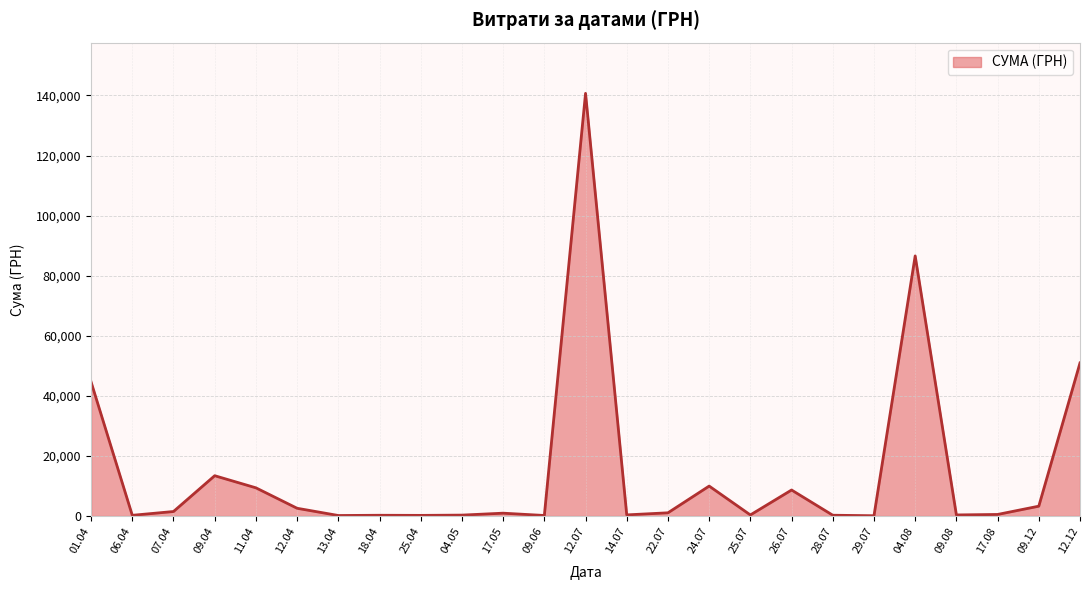

What is the greatest value displayed?

140706.2